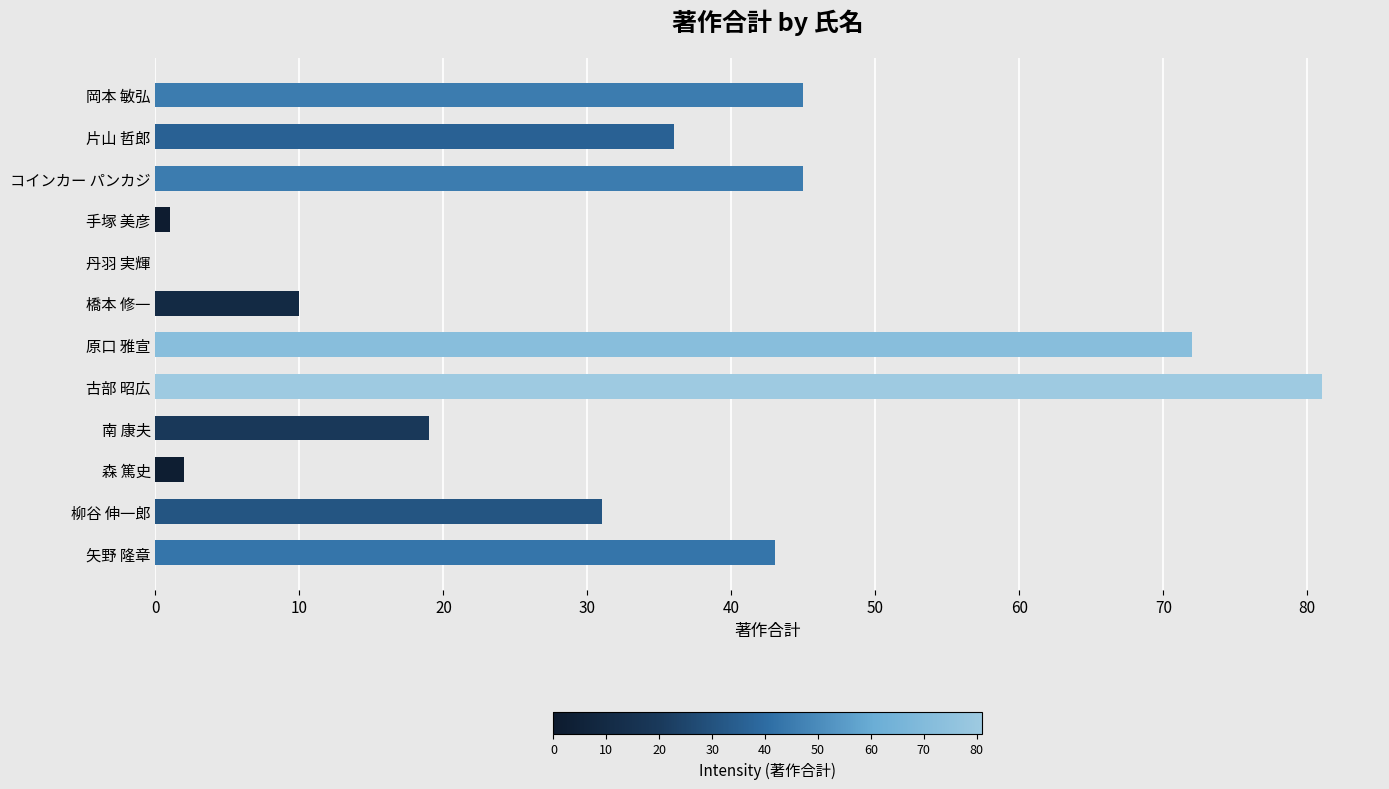

What is the approximate value at 橋本 修一?

10